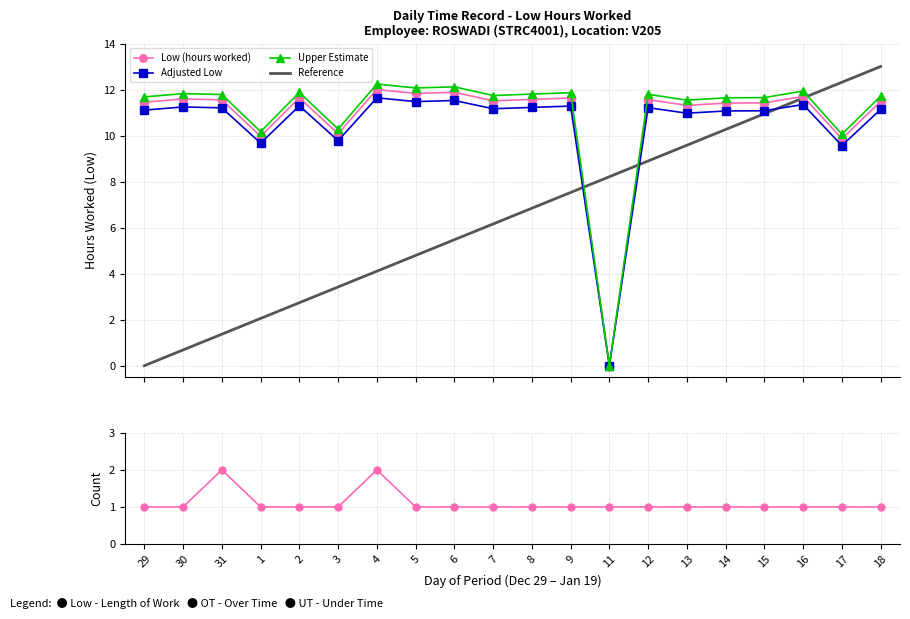

What is the total value across all series at 13?

44.4